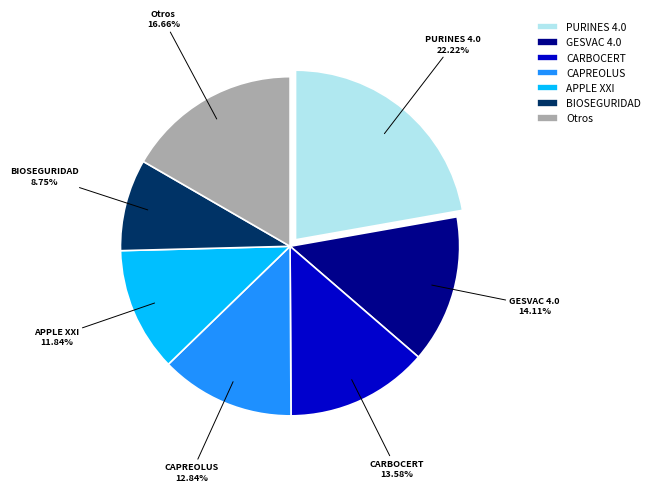

Rank the categories by value from lowest to highest.

BIOSEGURIDAD, APPLE XXI, CAPREOLUS, CARBOCERT, GESVAC 4.0, Otros, PURINES 4.0